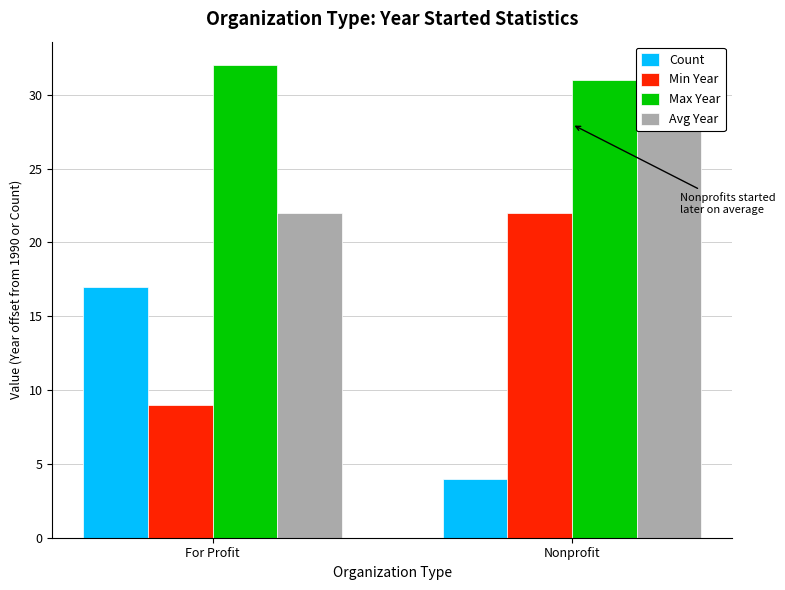

Rank the series by their maximum value, from highest to lowest.

Max Year, Avg Year, Min Year, Count